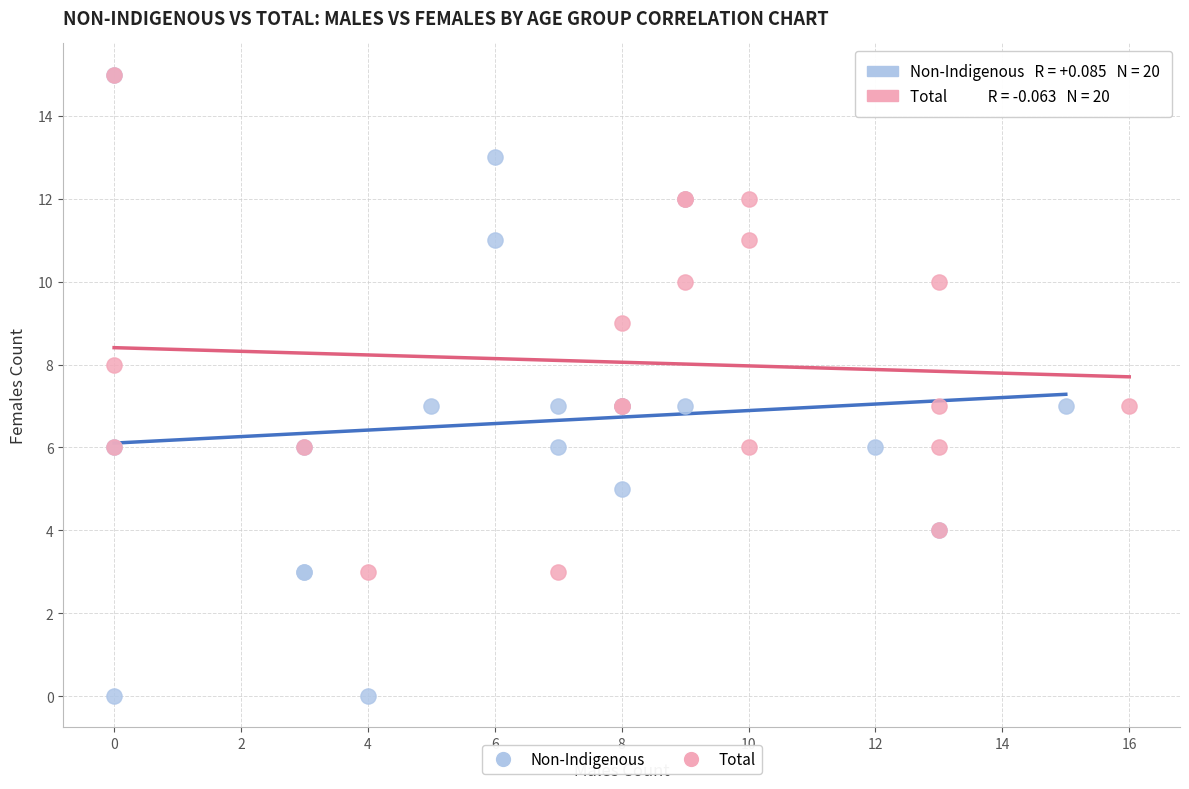

Which series contains the lowest Y value?

Non-Indigenous